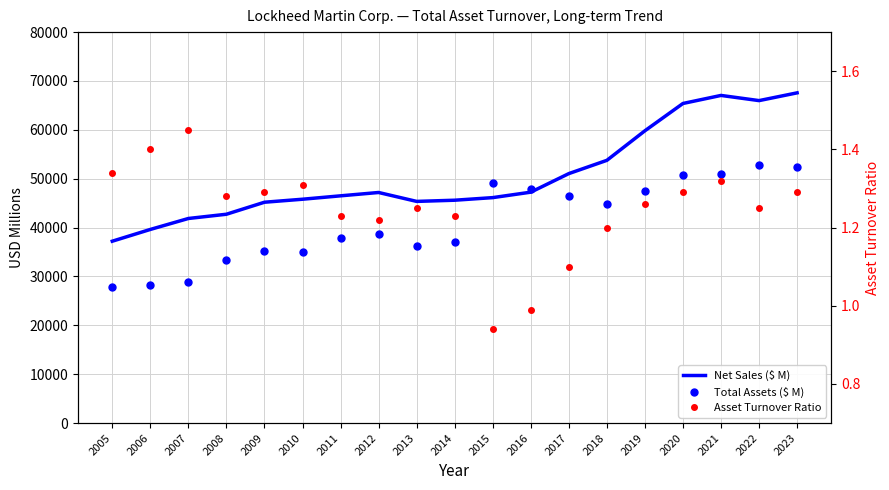

What is the highest value of the Total Assets ($ M) series?

52880.0